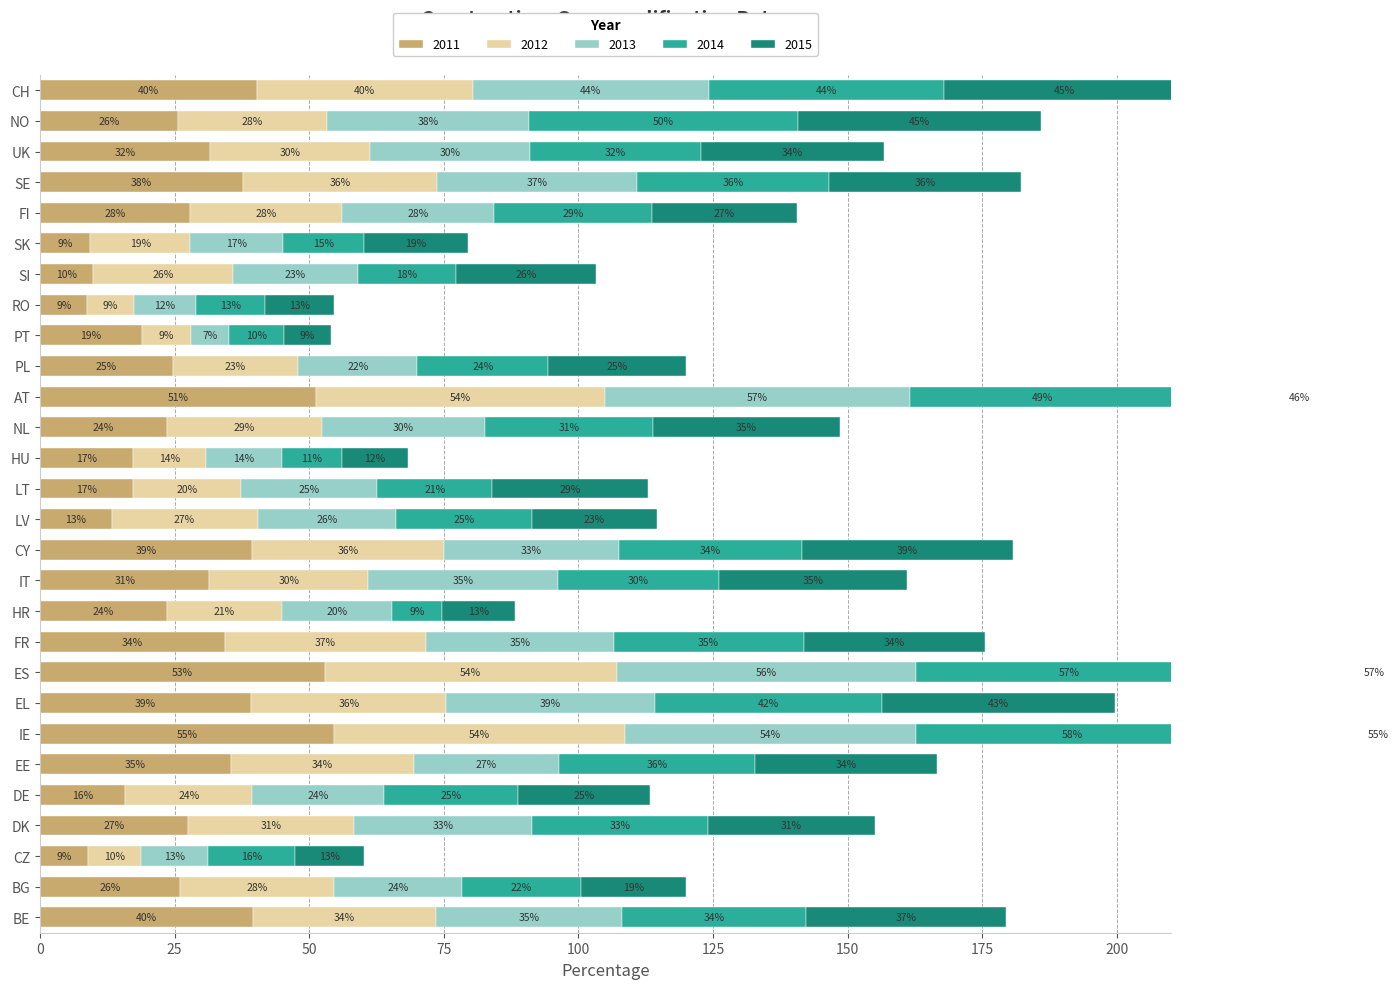

True or false: 2015 has a value of 34.8 at IT.

True